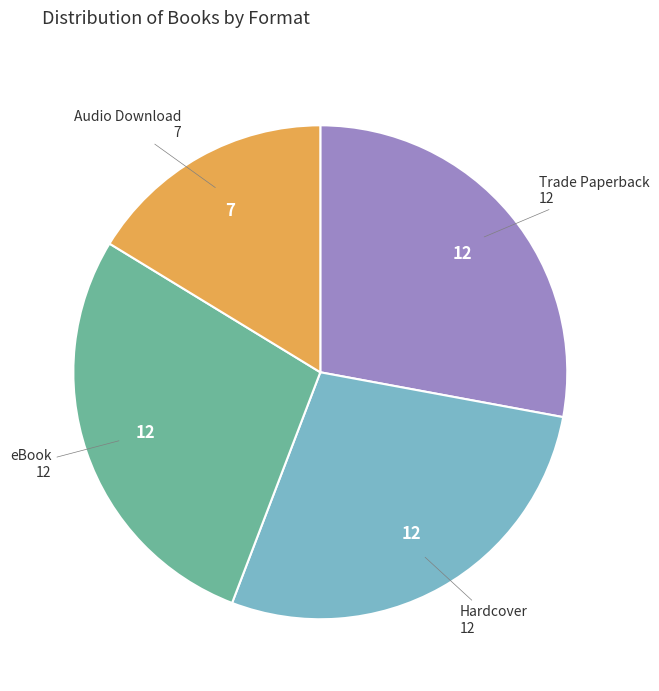

What is the smallest slice in the pie chart?

Audio Download